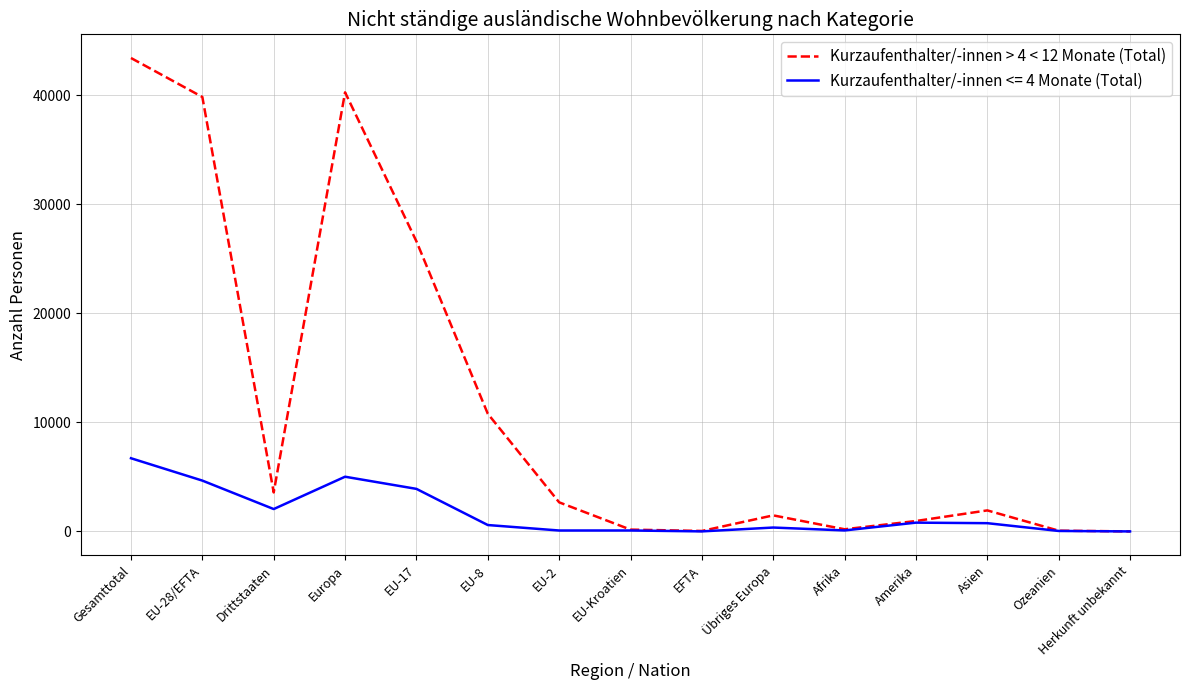

Which series has the widest spread of values?

Kurzaufenthalter/-innen > 4 < 12 Monate (Total)